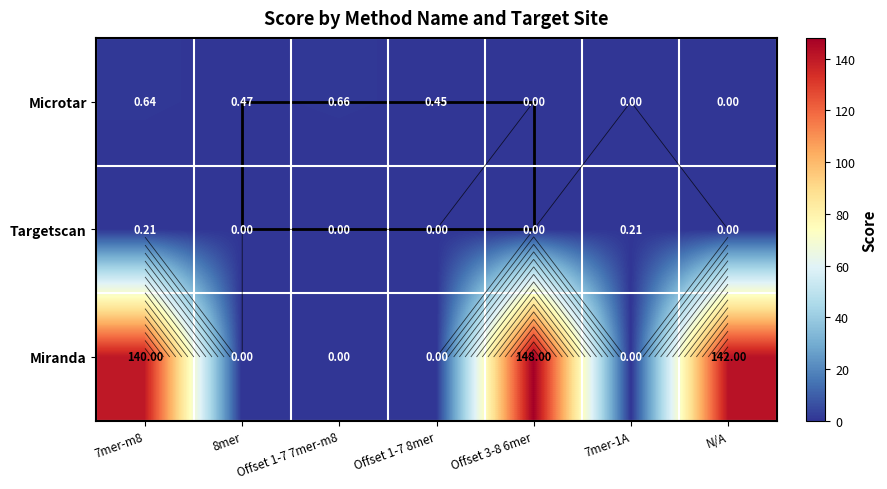

The value of Targetscan at N/A is -0.1. True or false?

False